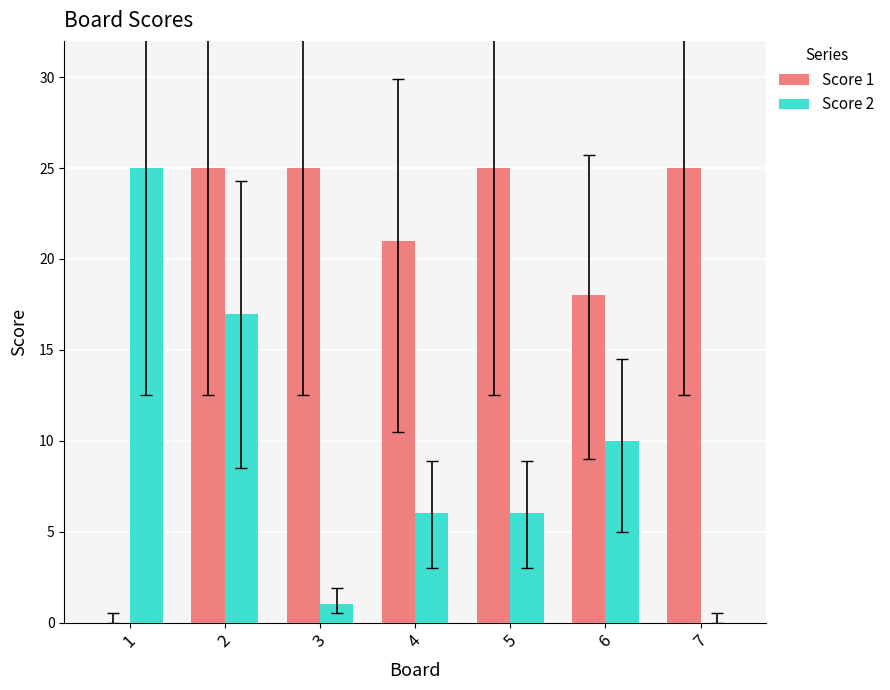

Rank the series at 7 from highest to lowest value.

Score 1, Score 2